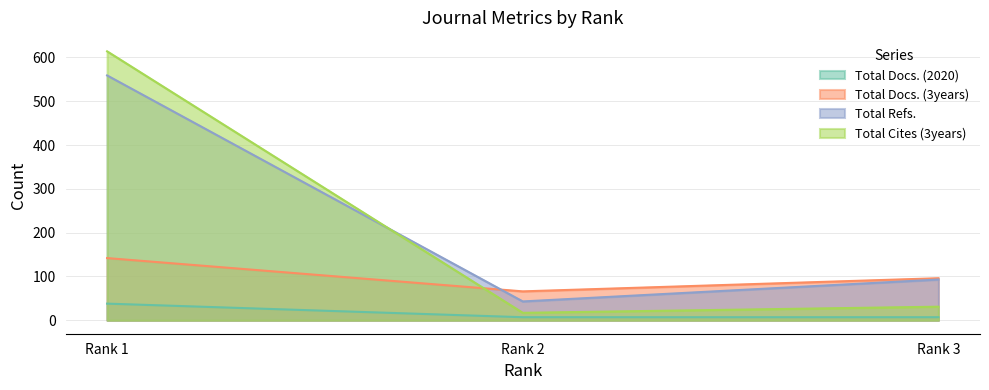

What is the difference between the highest and lowest values at Rank 1?

576